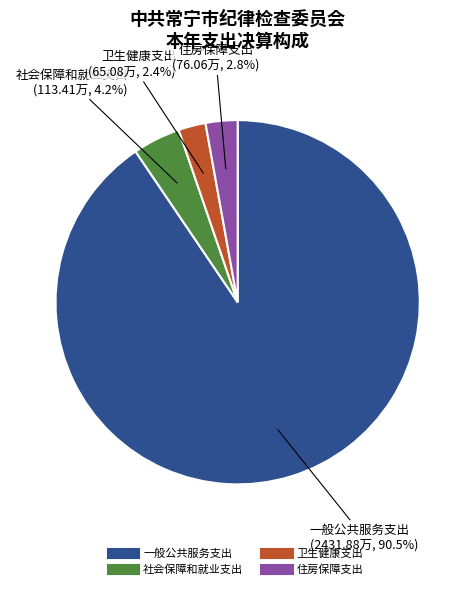

Is it true that 住房保障支出 is 3% of the pie?

True